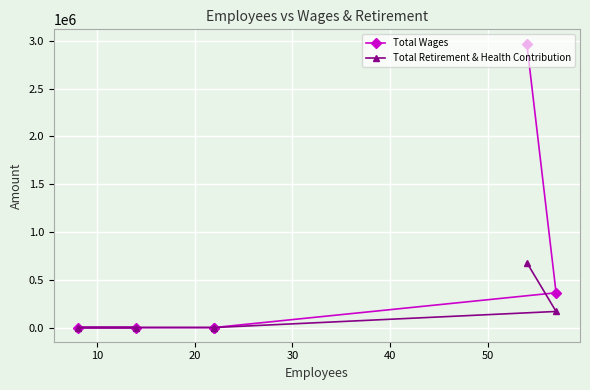

How many lines are shown in the chart?

2